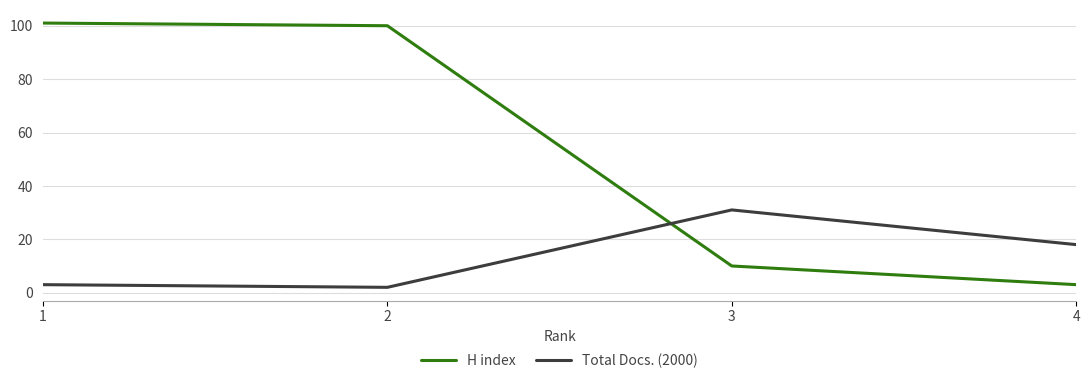

What value does the H index series have at 1, to the nearest 5?

100